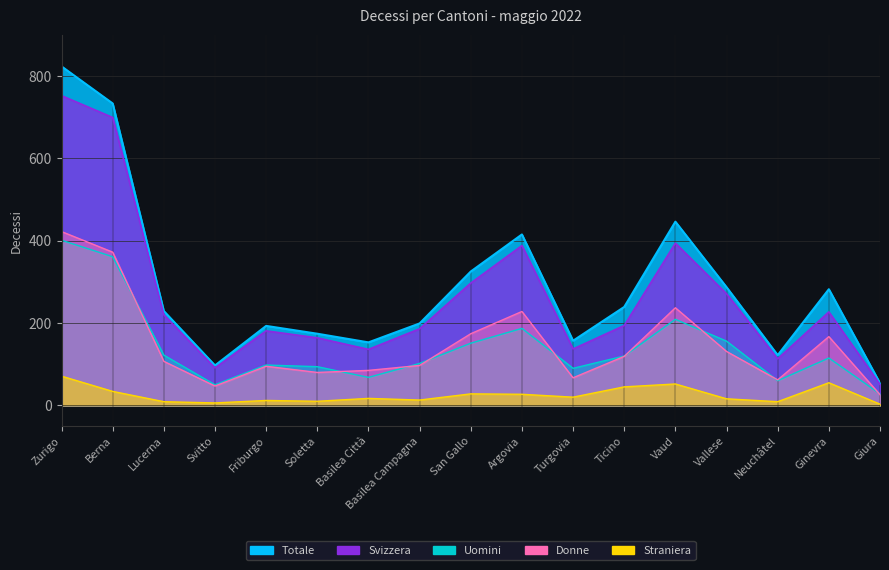

What is the difference between the maximum and minimum values in the Donne series?

396